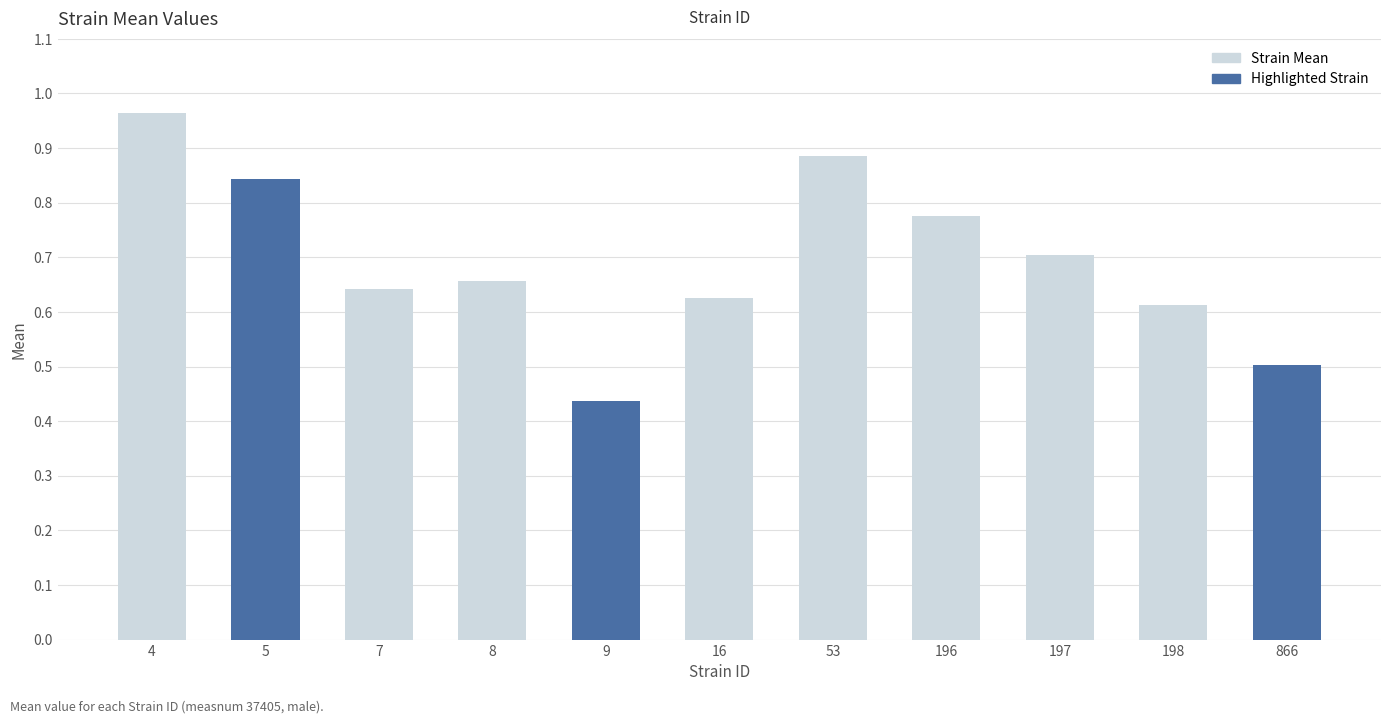

What is the value of the 8th bar from the left?

0.8